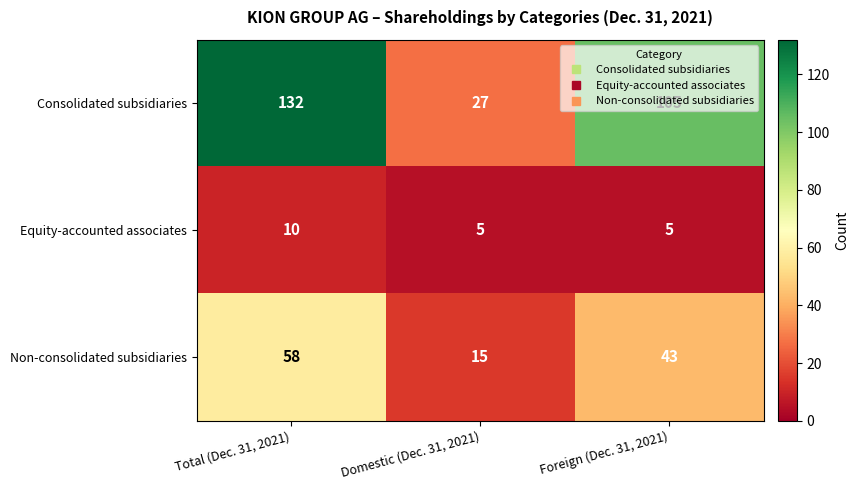

Rank the series by their maximum value, from lowest to highest.

Equity-accounted associates, Non-consolidated subsidiaries, Consolidated subsidiaries